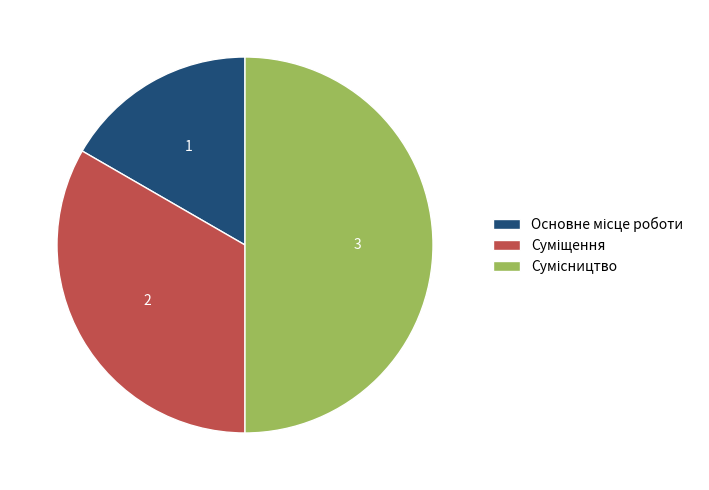

To the nearest percent, what is the combined percentage of Основне місце роботи and Суміщення?

50%